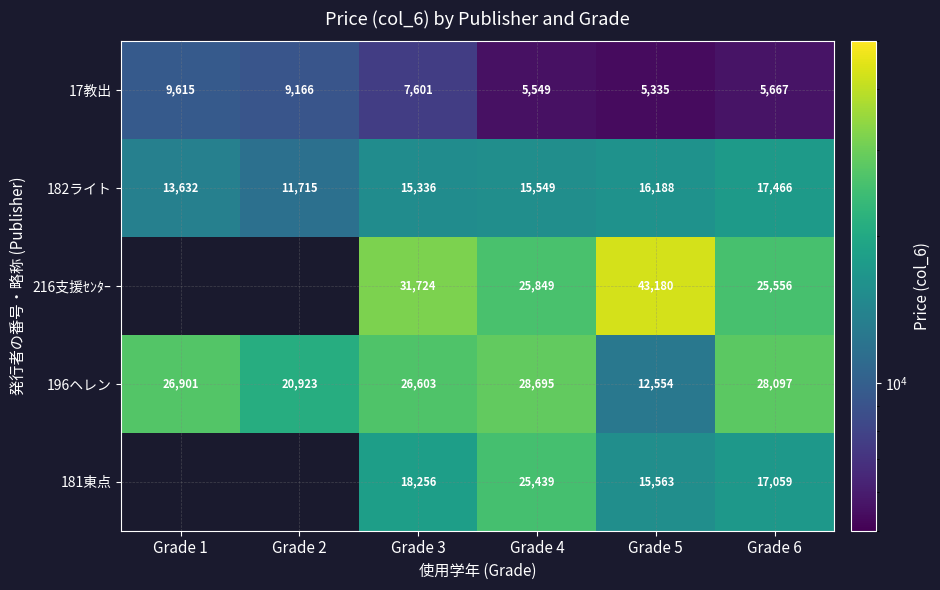

Rank the categories by 182ライト value from highest to lowest.

Grade 6, Grade 5, Grade 4, Grade 3, Grade 1, Grade 2